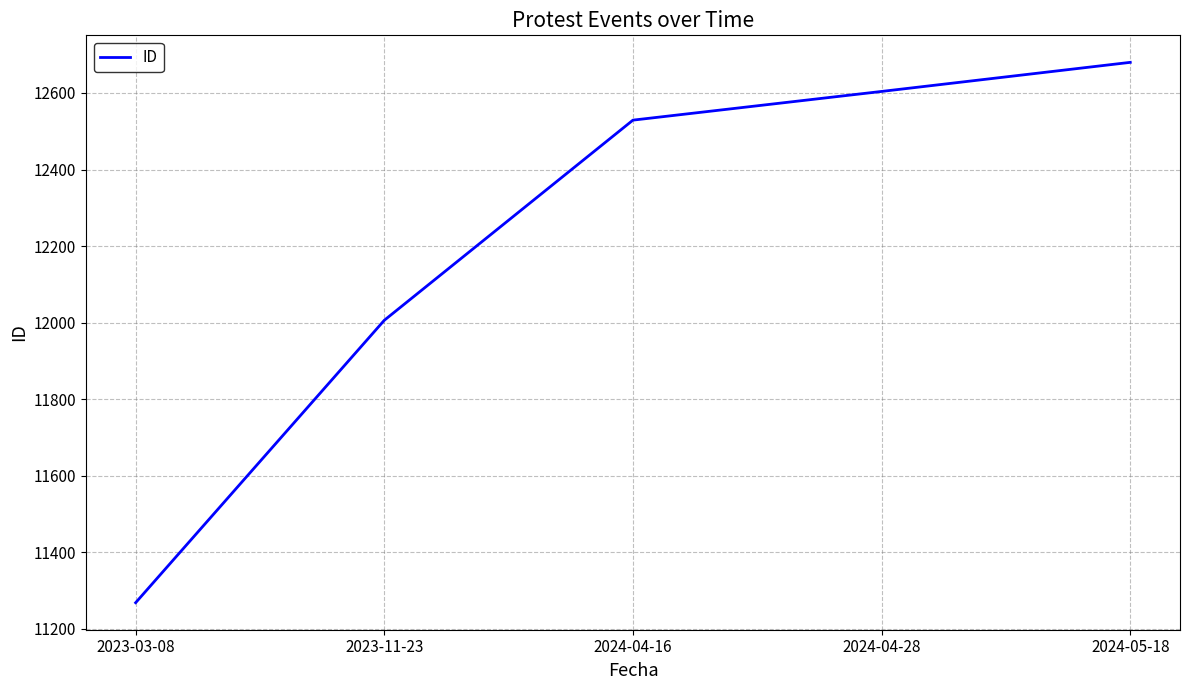

List the labels in order of value, largest first.

2024-05-18, 2024-04-28, 2024-04-16, 2023-11-23, 2023-03-08